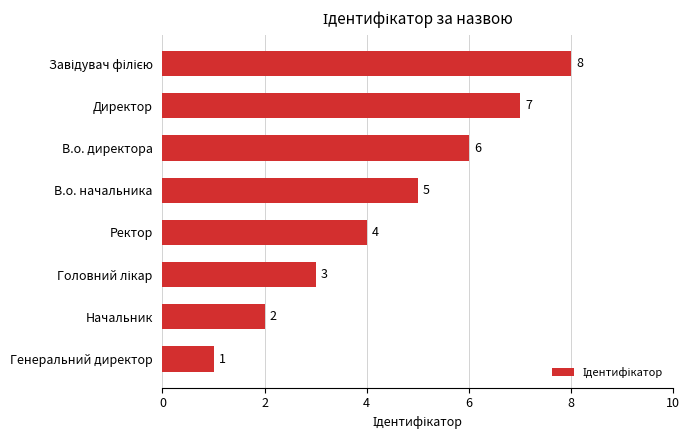

The value at В.о. директора is 6. True or false?

True